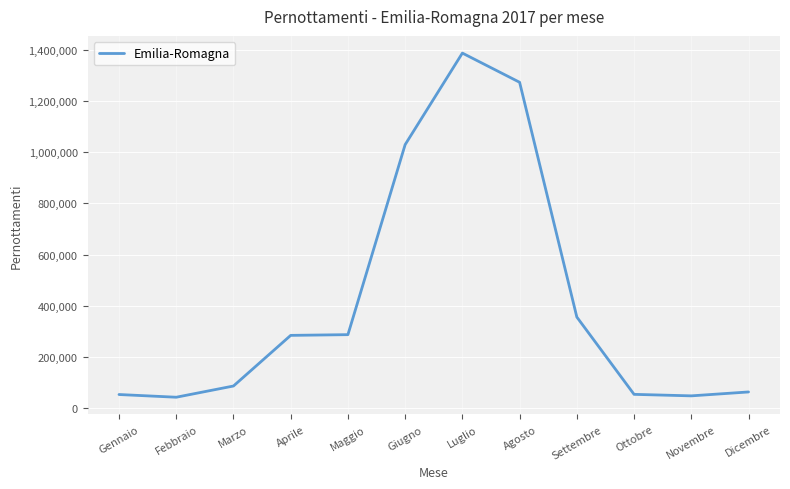

Between Luglio and Aprile, which is larger?

Luglio